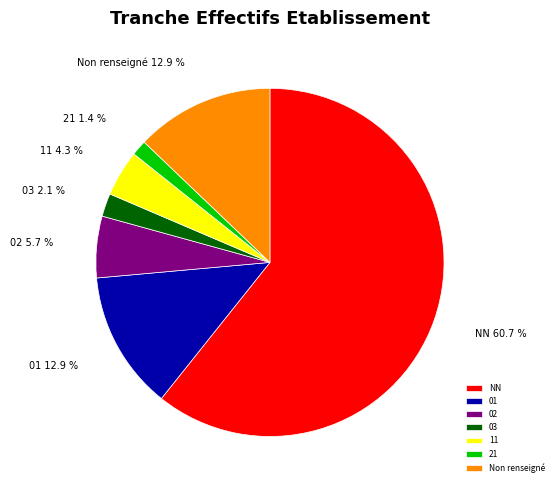

To the nearest percent, what is the difference between the largest and smallest slice percentages?

59%